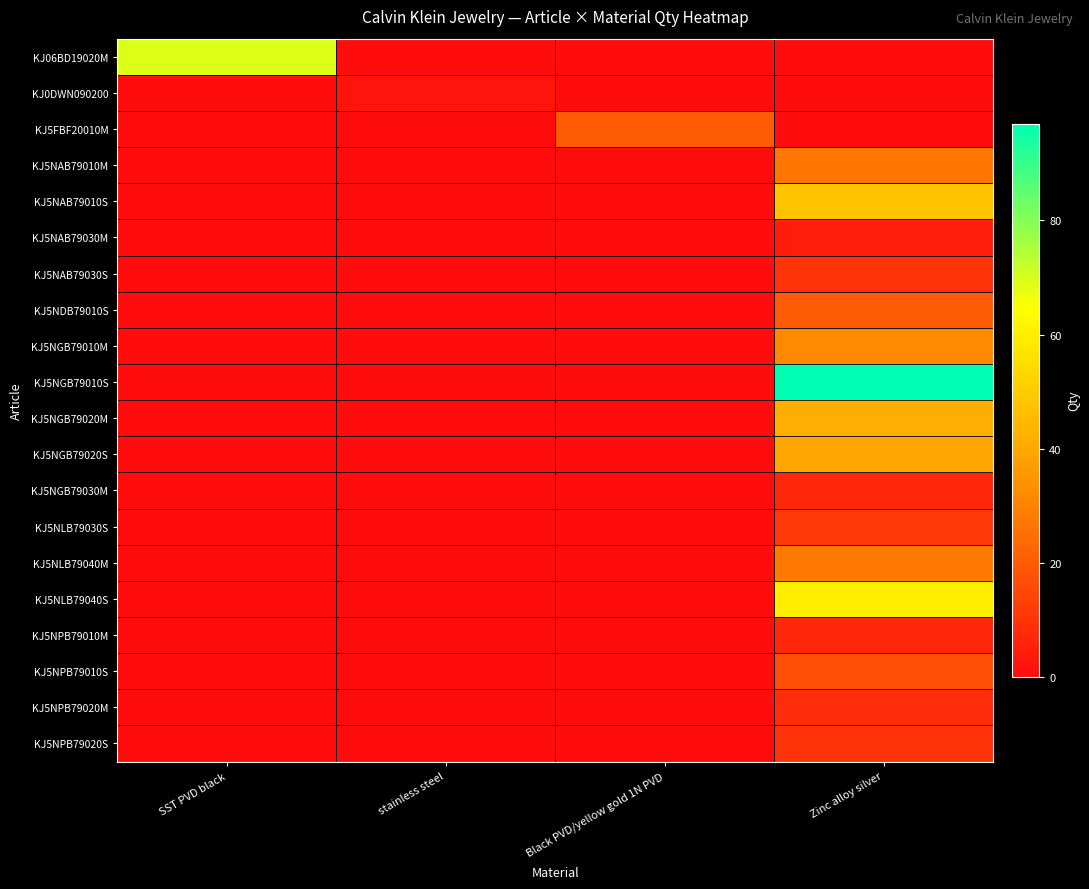

Reading left to right, what are all the values shown in this chart?

KJ06BD19020M: SST PVD black=69	stainless steel=0	Black PVD/yellow gold 1N PVD=0	Zinc alloy silver=0
KJ0DWN090200: SST PVD black=0	stainless steel=2	Black PVD/yellow gold 1N PVD=0	Zinc alloy silver=0
KJ5FBF20010M: SST PVD black=0	stainless steel=0	Black PVD/yellow gold 1N PVD=20	Zinc alloy silver=0
KJ5NAB79010M: SST PVD black=0	stainless steel=0	Black PVD/yellow gold 1N PVD=0	Zinc alloy silver=27
KJ5NAB79010S: SST PVD black=0	stainless steel=0	Black PVD/yellow gold 1N PVD=0	Zinc alloy silver=48
KJ5NAB79030M: SST PVD black=0	stainless steel=0	Black PVD/yellow gold 1N PVD=0	Zinc alloy silver=4
KJ5NAB79030S: SST PVD black=0	stainless steel=0	Black PVD/yellow gold 1N PVD=0	Zinc alloy silver=10
KJ5NDB79010S: SST PVD black=0	stainless steel=0	Black PVD/yellow gold 1N PVD=0	Zinc alloy silver=20
KJ5NGB79010M: SST PVD black=0	stainless steel=0	Black PVD/yellow gold 1N PVD=0	Zinc alloy silver=32
KJ5NGB79010S: SST PVD black=0	stainless steel=0	Black PVD/yellow gold 1N PVD=0	Zinc alloy silver=97
KJ5NGB79020M: SST PVD black=0	stainless steel=0	Black PVD/yellow gold 1N PVD=0	Zinc alloy silver=42
KJ5NGB79020S: SST PVD black=0	stainless steel=0	Black PVD/yellow gold 1N PVD=0	Zinc alloy silver=40
KJ5NGB79030M: SST PVD black=0	stainless steel=0	Black PVD/yellow gold 1N PVD=0	Zinc alloy silver=7
KJ5NLB79030S: SST PVD black=0	stainless steel=0	Black PVD/yellow gold 1N PVD=0	Zinc alloy silver=11
KJ5NLB79040M: SST PVD black=0	stainless steel=0	Black PVD/yellow gold 1N PVD=0	Zinc alloy silver=28
KJ5NLB79040S: SST PVD black=0	stainless steel=0	Black PVD/yellow gold 1N PVD=0	Zinc alloy silver=60
KJ5NPB79010M: SST PVD black=0	stainless steel=0	Black PVD/yellow gold 1N PVD=0	Zinc alloy silver=7
KJ5NPB79010S: SST PVD black=0	stainless steel=0	Black PVD/yellow gold 1N PVD=0	Zinc alloy silver=17
KJ5NPB79020M: SST PVD black=0	stainless steel=0	Black PVD/yellow gold 1N PVD=0	Zinc alloy silver=8
KJ5NPB79020S: SST PVD black=0	stainless steel=0	Black PVD/yellow gold 1N PVD=0	Zinc alloy silver=10